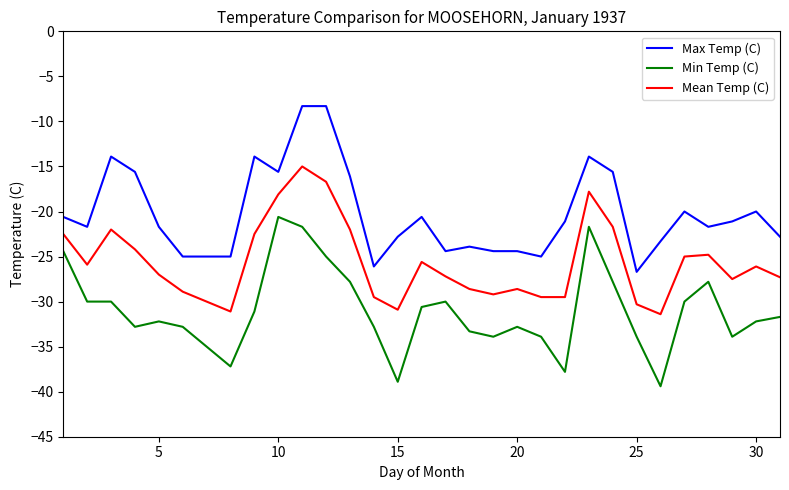

How many lines are shown in the chart?

3